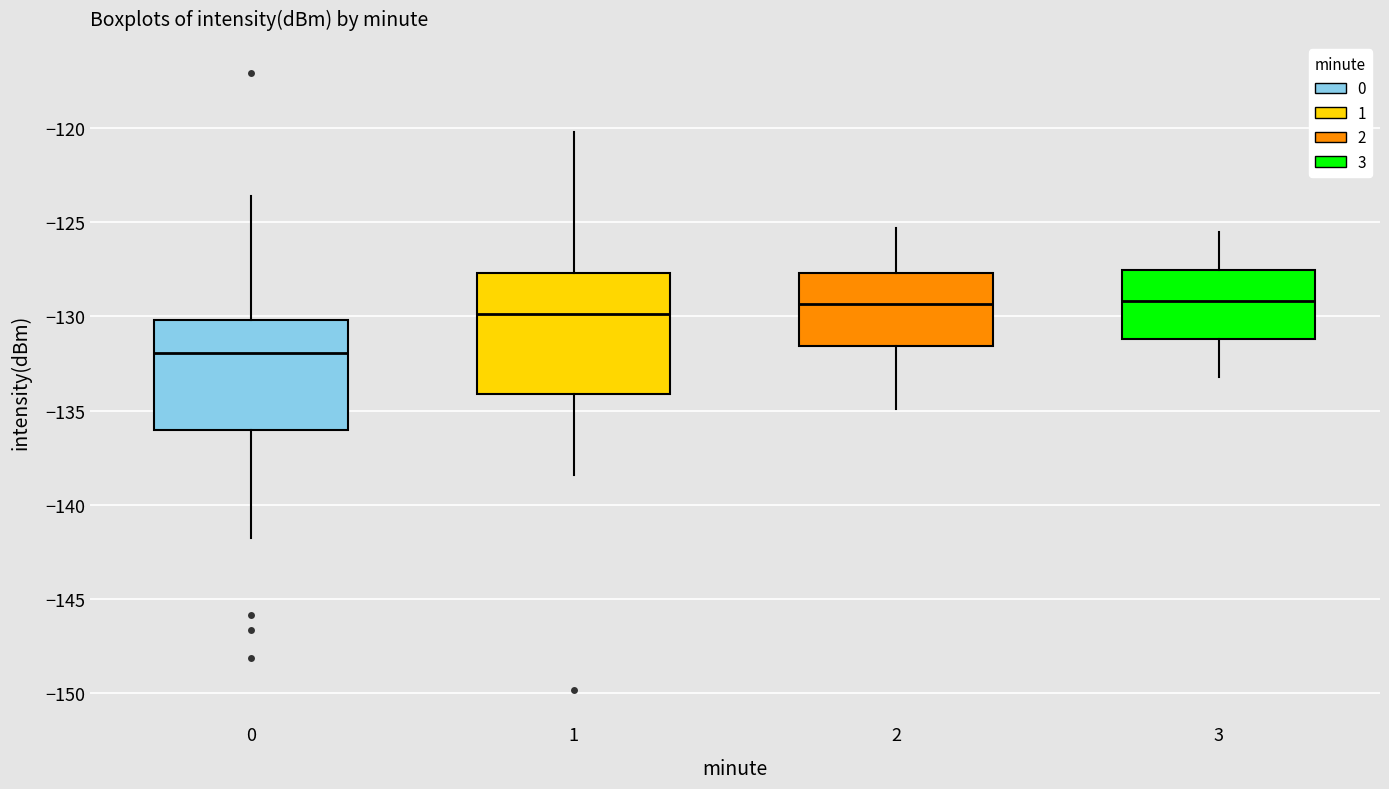

Which box is the tallest, from its lower edge to its upper edge?

1